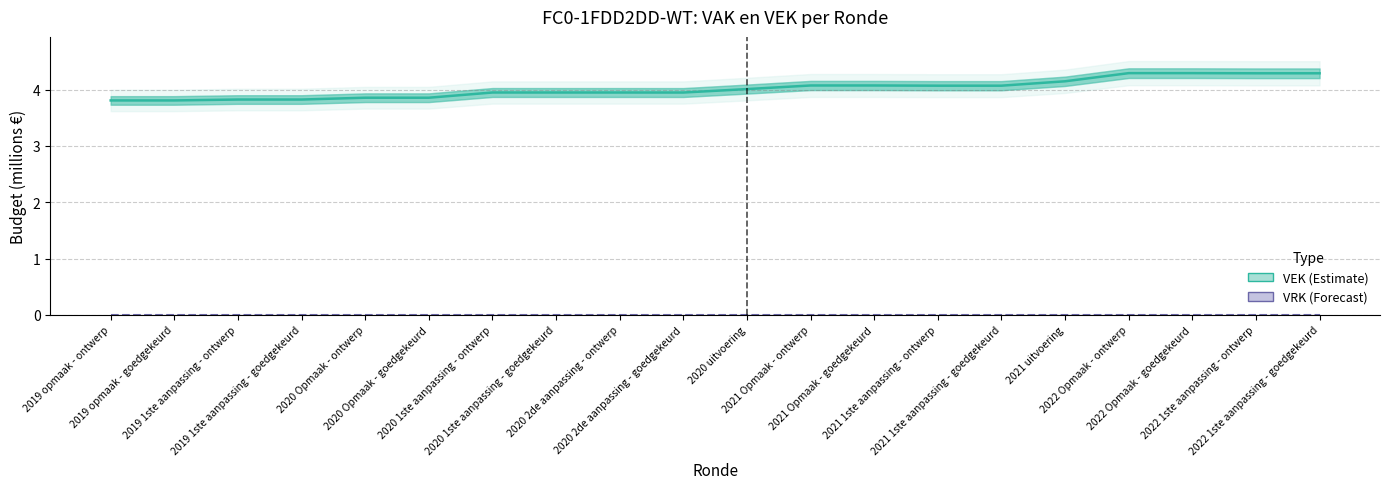

Reading left to right, transcribe all the data shown in this chart.

VEK (Estimate): 2019 opmaak - ontwerp=3.8	2019 opmaak - goedgekeurd=3.8	2019 1ste aanpassing - ontwerp=3.8	2019 1ste aanpassing - goedgekeurd=3.8	2020 Opmaak - ontwerp=3.9	2020 Opmaak - goedgekeurd=3.9	2020 1ste aanpassing - ontwerp=4.0	2020 1ste aanpassing - goedgekeurd=4.0	2020 2de aanpassing - ontwerp=4.0	2020 2de aanpassing - goedgekeurd=3.9	2020 uitvoering=4.0	2021 Opmaak - ontwerp=4.1	2021 Opmaak - goedgekeurd=4.1	2021 1ste aanpassing - ontwerp=4.1	2021 1ste aanpassing - goedgekeurd=4.1	2021 uitvoering=4.1	2022 Opmaak - ontwerp=4.3	2022 Opmaak - goedgekeurd=4.3	2022 1ste aanpassing - ontwerp=4.3	2022 1ste aanpassing - goedgekeurd=4.3
VRK (Forecast): 2019 opmaak - ontwerp=0.0	2019 opmaak - goedgekeurd=0.0	2019 1ste aanpassing - ontwerp=0.0	2019 1ste aanpassing - goedgekeurd=0.0	2020 Opmaak - ontwerp=0.0	2020 Opmaak - goedgekeurd=0.0	2020 1ste aanpassing - ontwerp=0.0	2020 1ste aanpassing - goedgekeurd=0.0	2020 2de aanpassing - ontwerp=0.0	2020 2de aanpassing - goedgekeurd=0.0	2020 uitvoering=0.0	2021 Opmaak - ontwerp=0.0	2021 Opmaak - goedgekeurd=0.0	2021 1ste aanpassing - ontwerp=0.0	2021 1ste aanpassing - goedgekeurd=0.0	2021 uitvoering=0.0	2022 Opmaak - ontwerp=0.0	2022 Opmaak - goedgekeurd=0.0	2022 1ste aanpassing - ontwerp=0.0	2022 1ste aanpassing - goedgekeurd=0.0